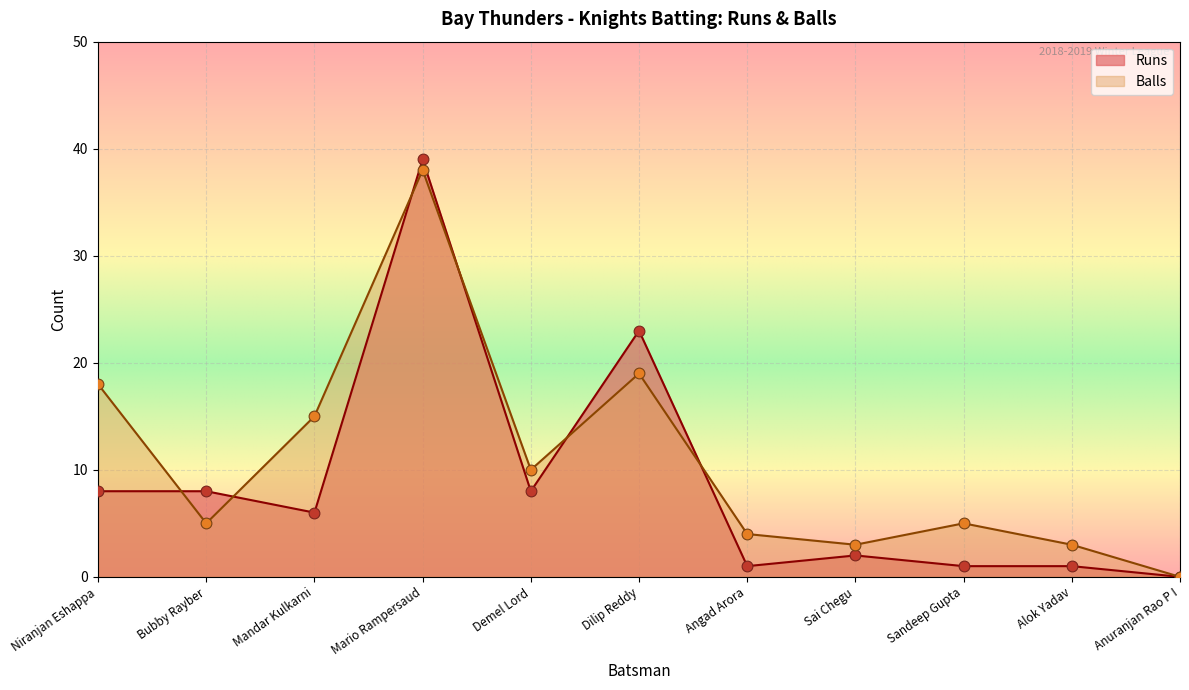

What is the total value across all series at Mario Rampersaud?

77